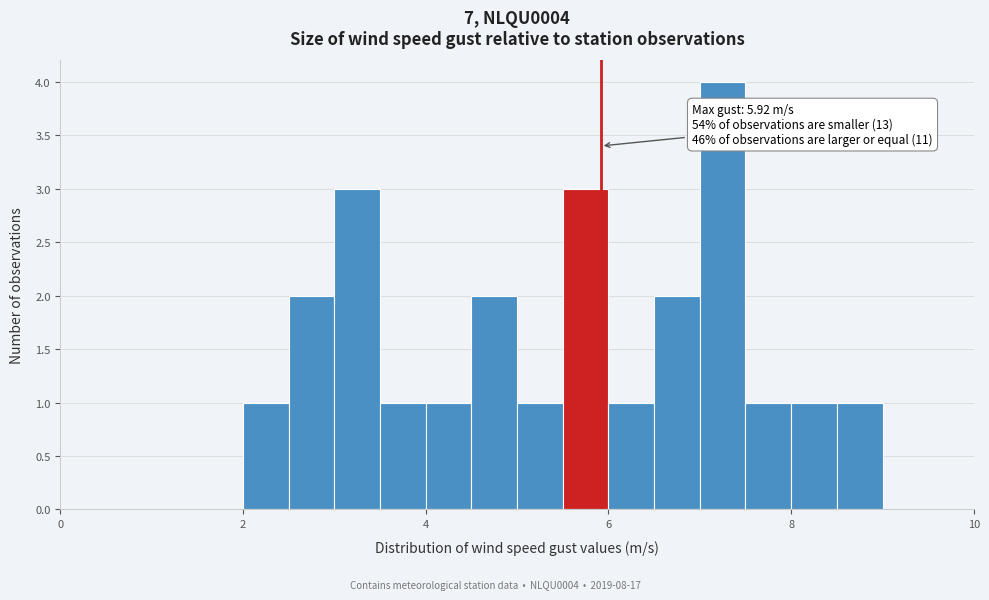

Read against the x-axis, roughly where is the centre of the tallest bar?

7.2